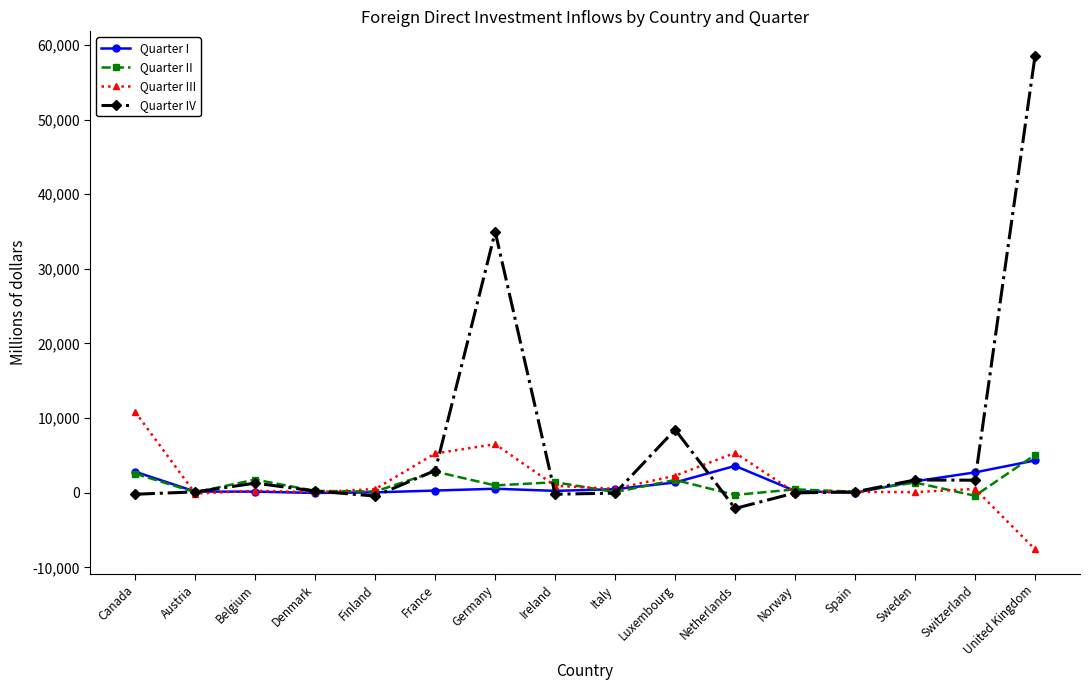

What is the highest value of the Quarter III series?

10800